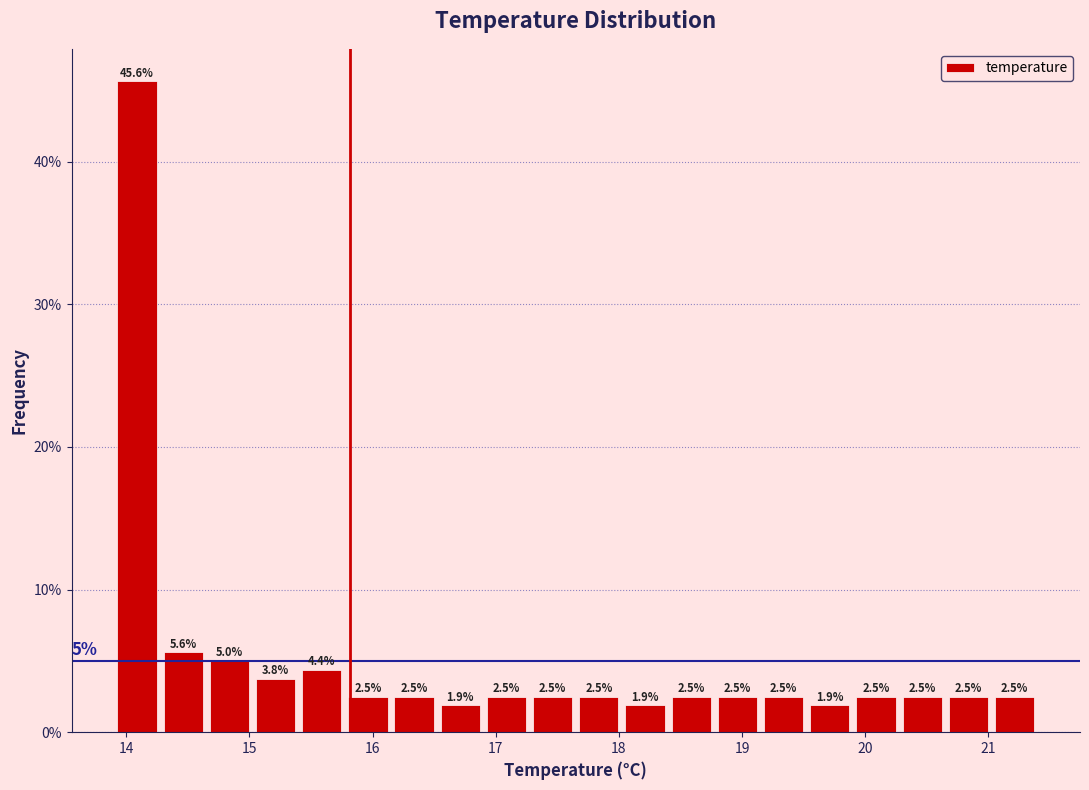

Around what value on the x-axis is the tallest bar? Give the approximate position of its centre, as read against the axis.

14.1